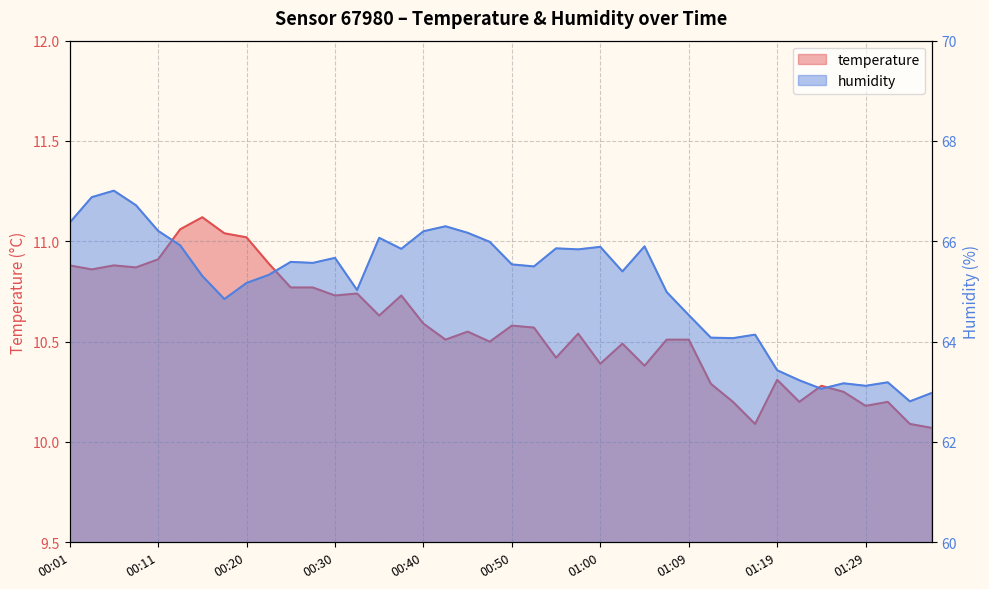

Reading left to right, extract all data points from this chart.

temperature: 10.9	10.9	10.9	10.9	10.9	11.1	11.1	11.0	11.0	10.9	10.8	10.8	10.7	10.7	10.6	10.7	10.6	10.5	10.6	10.5	10.6	10.6	10.4	10.5	10.4	10.5	10.4	10.5	10.5	10.3	10.2	10.1	10.3	10.2	10.3	10.2	10.2	10.2	10.1	10.1
humidity: 66.4	66.9	67.0	66.7	66.2	65.9	65.3	64.8	65.2	65.3	65.6	65.6	65.7	65.0	66.1	65.8	66.2	66.3	66.2	66.0	65.5	65.5	65.9	65.8	65.9	65.4	65.9	65.0	64.5	64.1	64.1	64.1	63.4	63.2	63.1	63.2	63.1	63.2	62.8	63.0